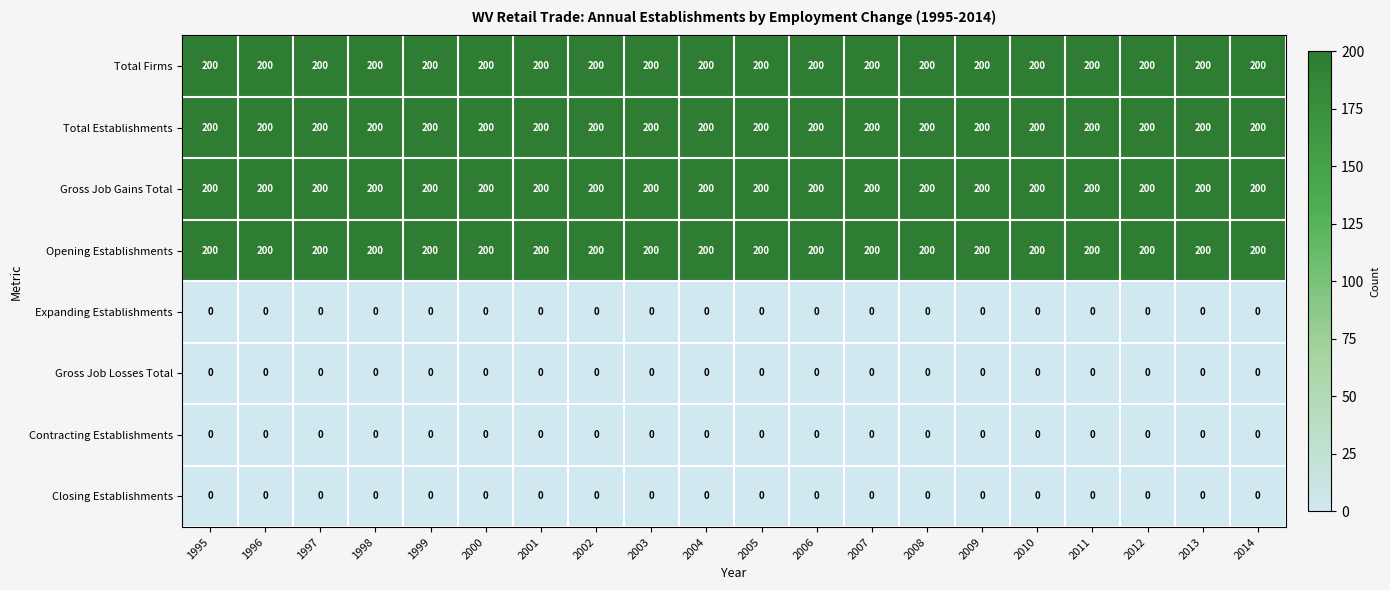

What is the maximum value shown in the chart?

200